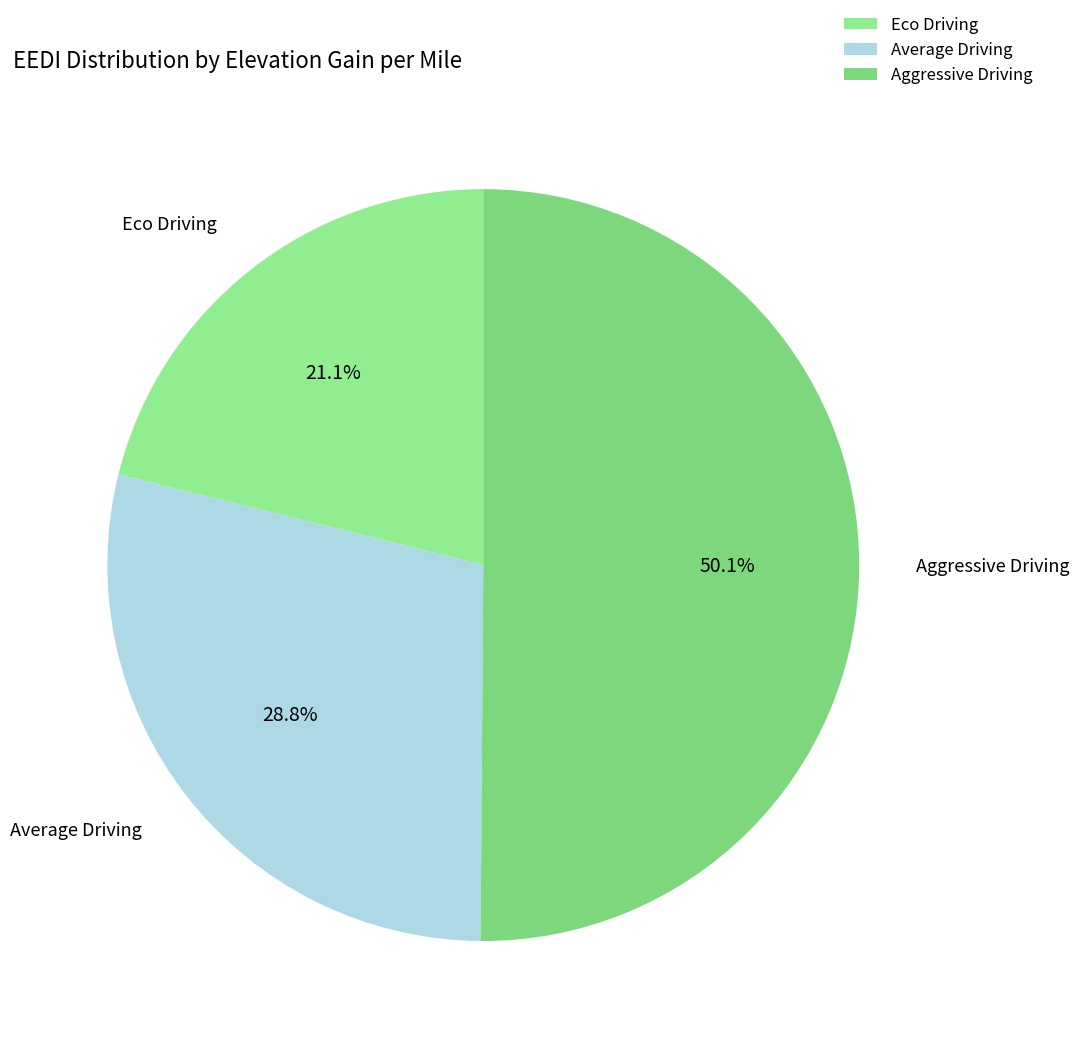

What is the smallest slice in the pie chart?

Eco Driving